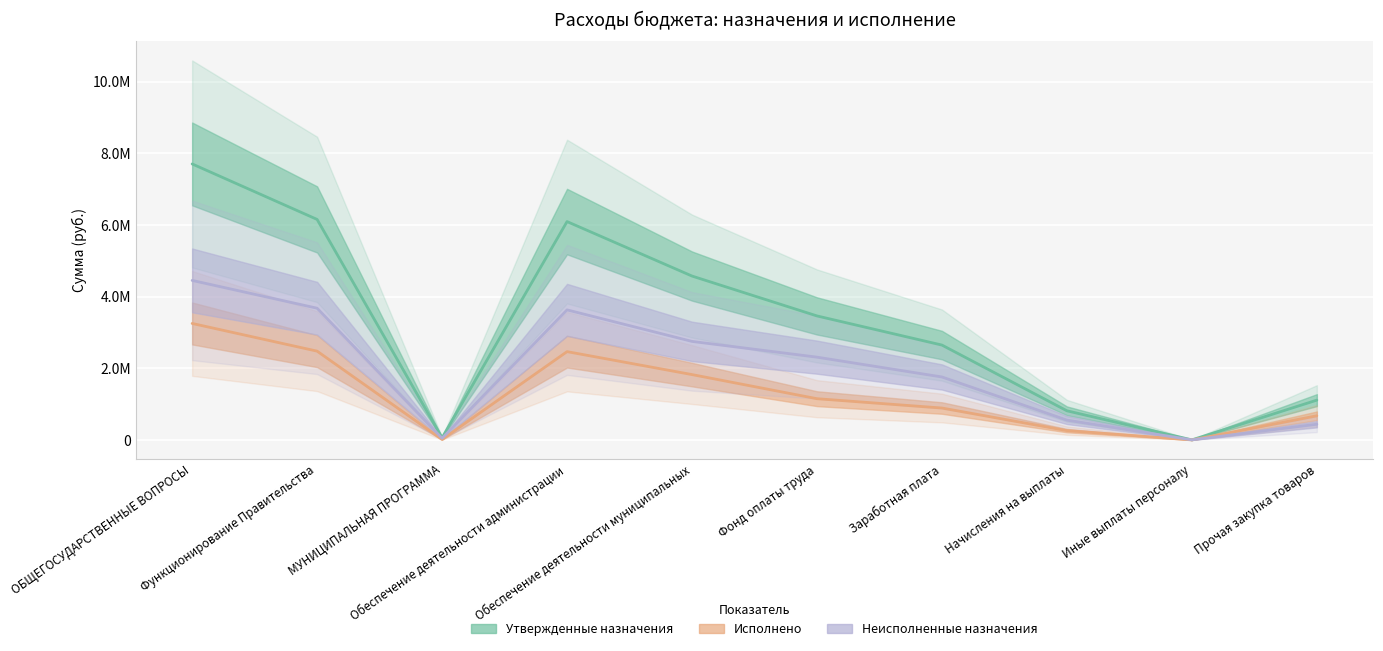

True or false: Неисполненные назначения has a value of 437675.0 at Прочая закупка товаров.

True